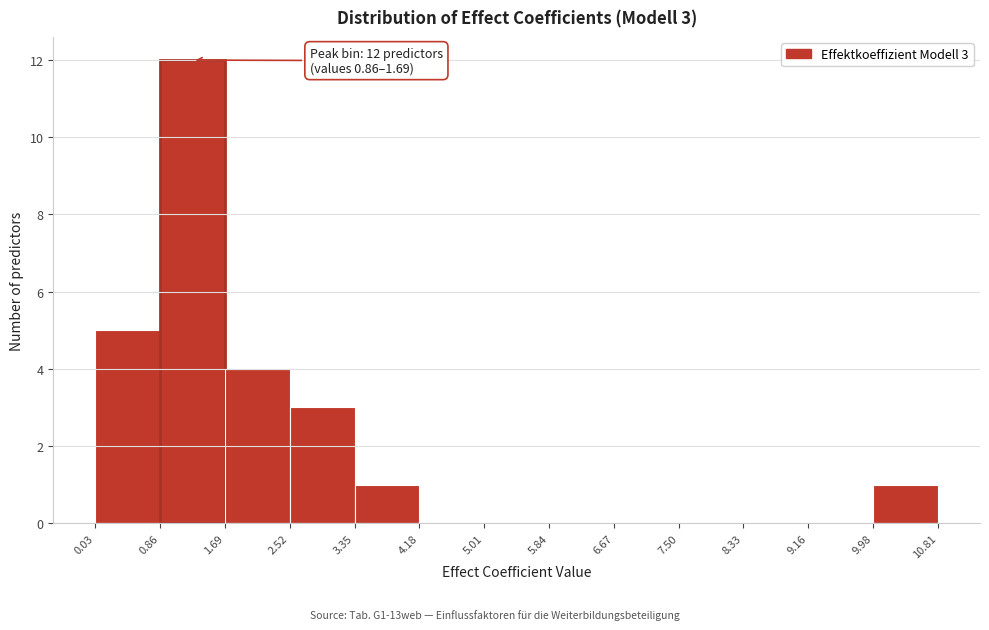

Over which range of the x-axis is the bar tallest?

0.86 to 1.69